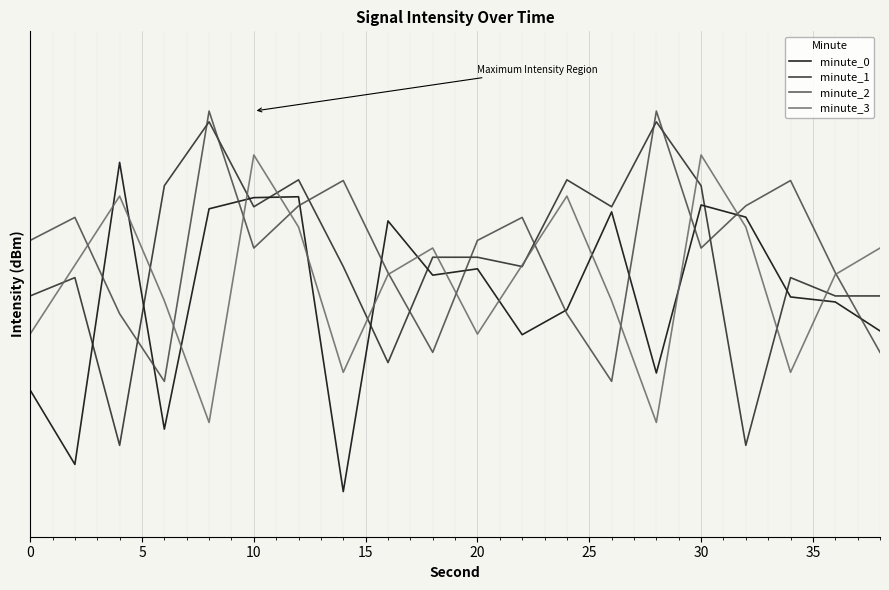

At which label is minute_2 closest to -129?

10